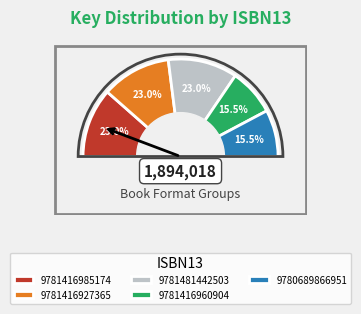

What is the ratio of the value at 9781416927365 to the value at 9780689866951?

1.5